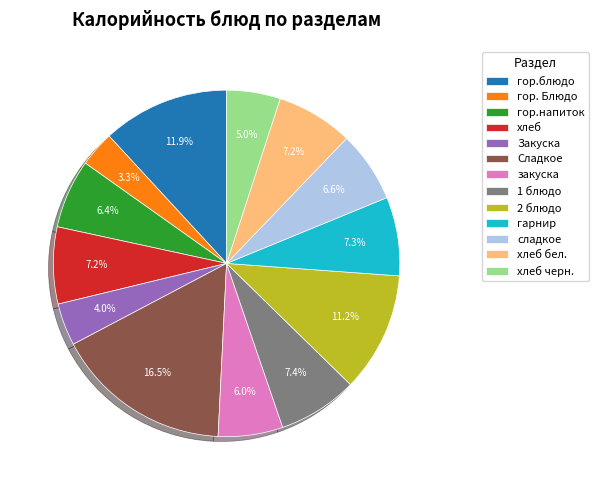

Do гор.напиток and 1 блюдо together represent more than half of the pie?

No